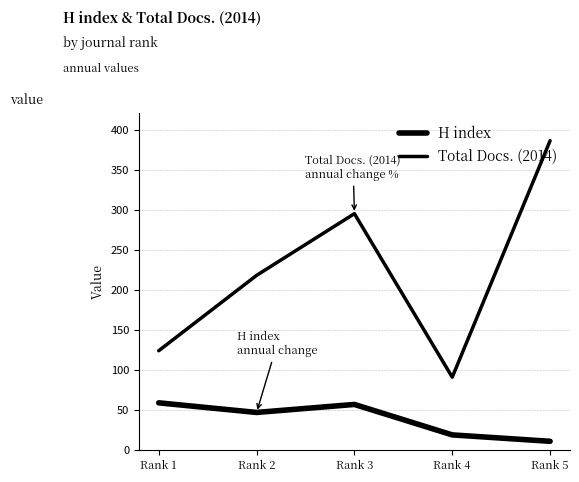

What is the smallest value displayed?

11